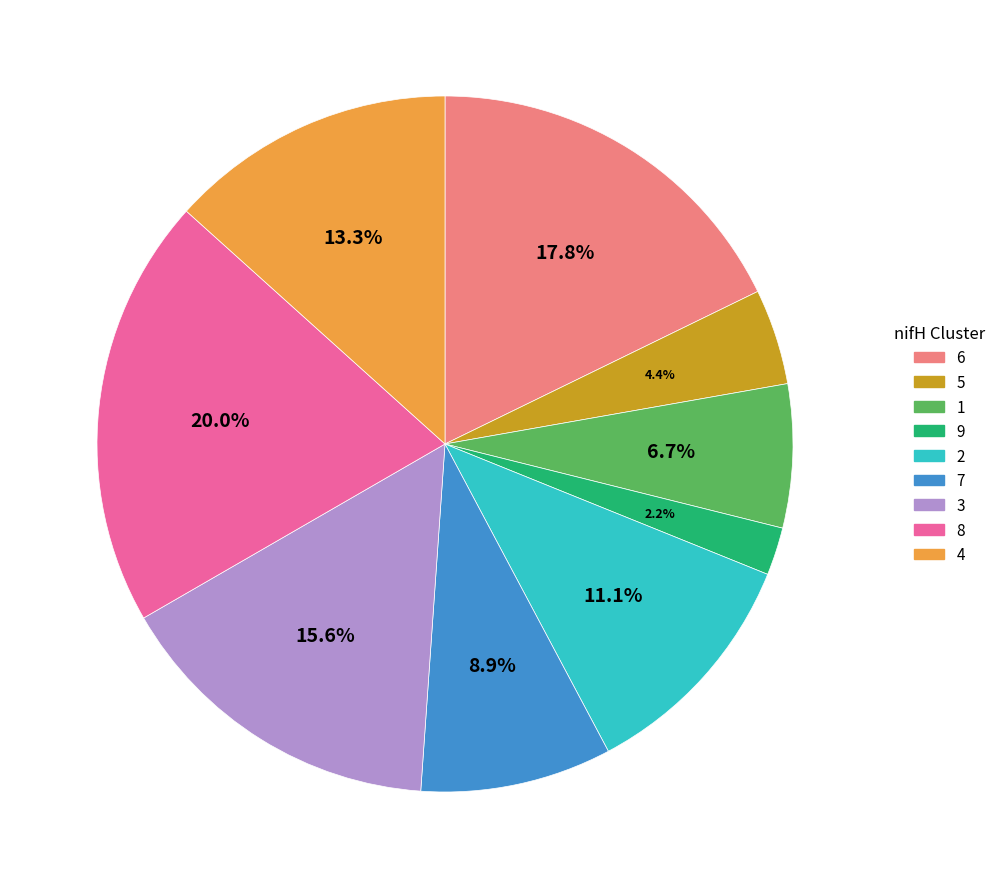

What percentage do 3 and 9 together represent?

17.8%